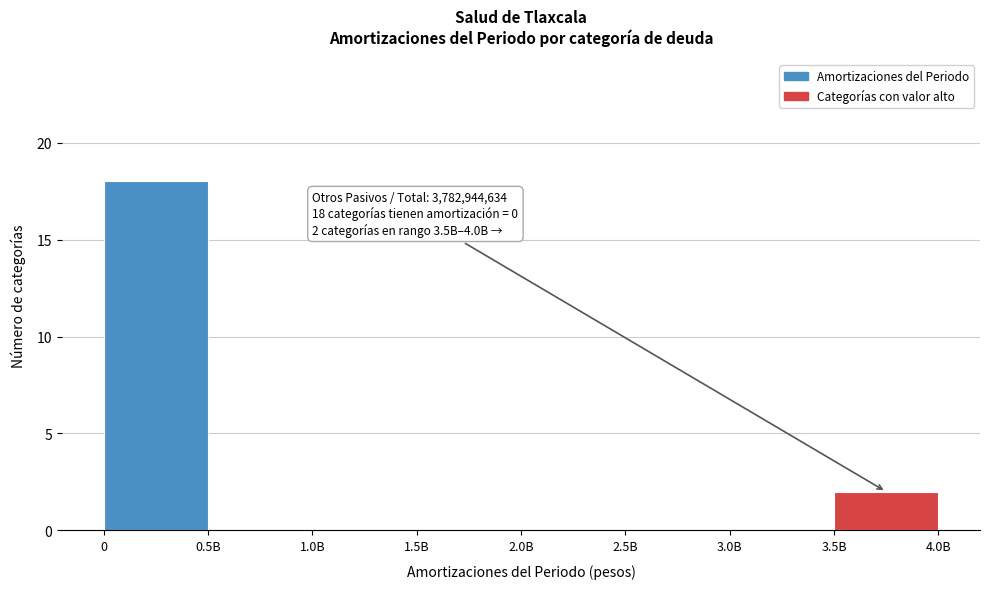

Reading left to right, extract all data points from this chart.

0=18	0.5B=0	1.0B=0	1.5B=0	2.0B=0	2.5B=0	3.0B=0	3.5B=2